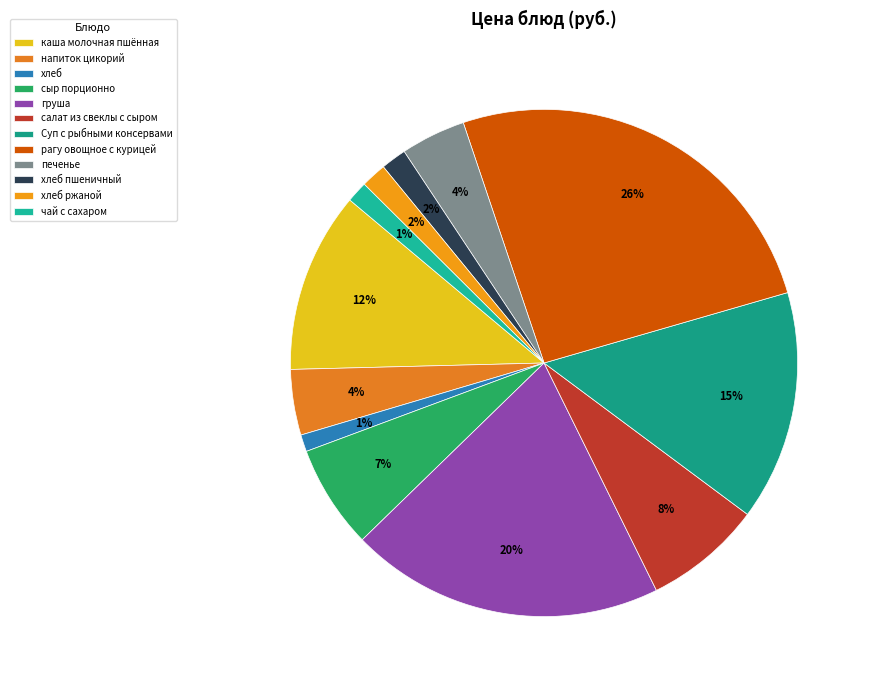

How many segments does this pie chart have?

12